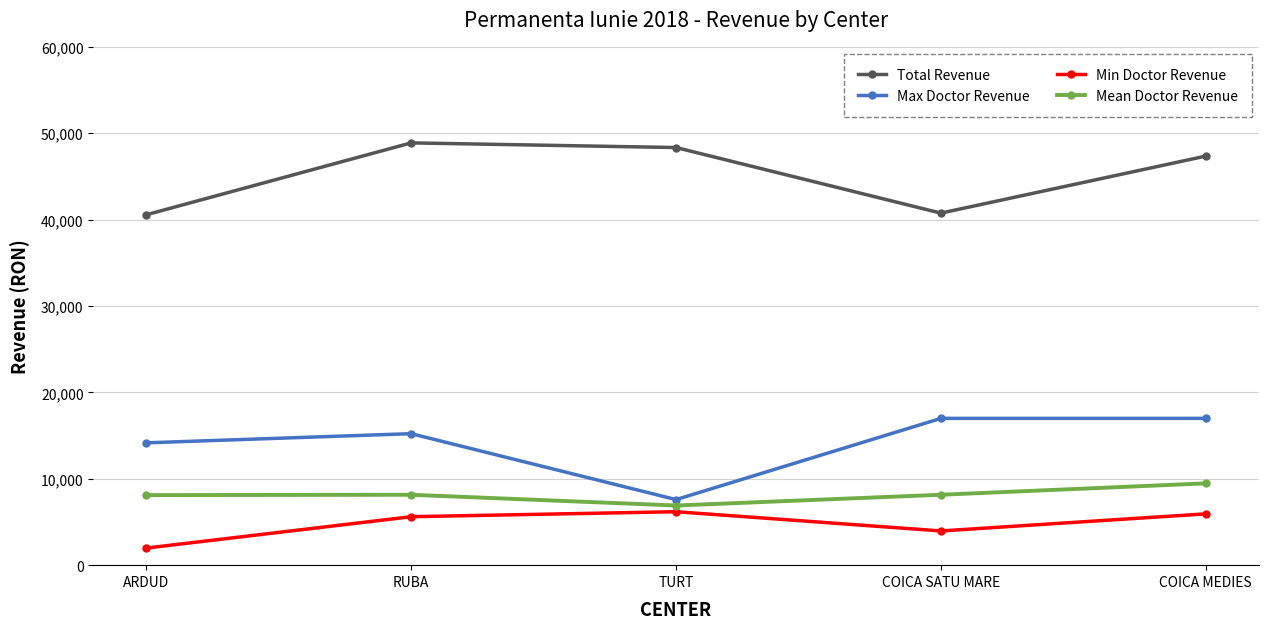

Count the number of data series in this chart.

4